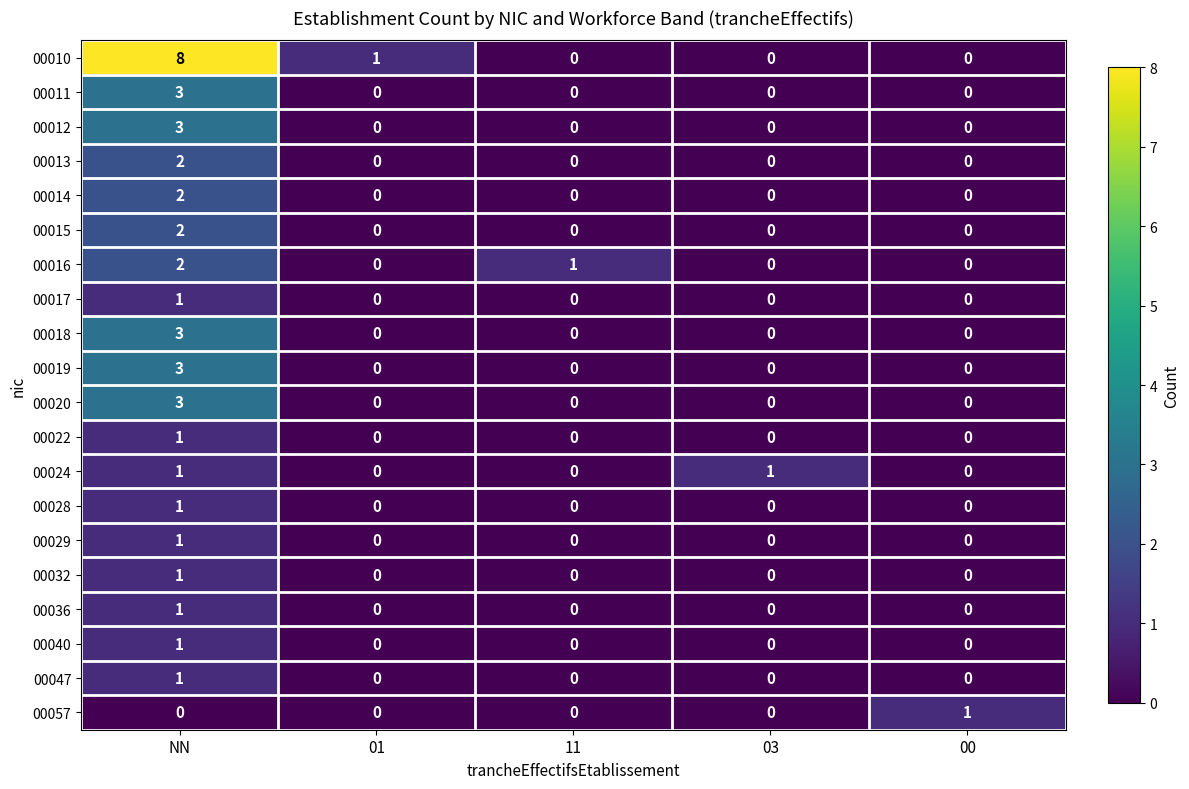

True or false: 00010 has a value of 2 at 01.

False